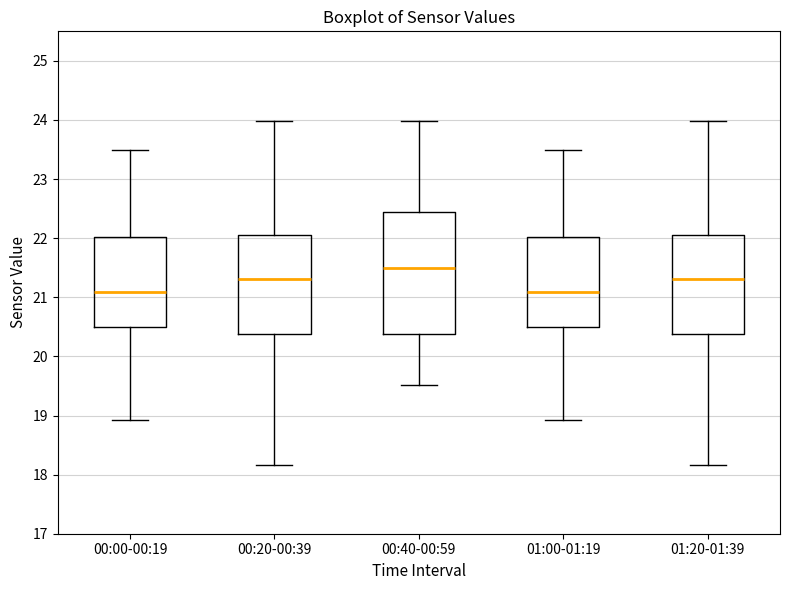

Reading left to right, read every box against the y-axis: the position of its median line, the range the box covers, and the ends of its whiskers. The values are not printed on the chart, so give them approximately, as read against the axis.

00:00-00:19: median 21.1, box 20.5 to 22.0, whiskers 18.9 to 23.5
00:20-00:39: median 21.3, box 20.4 to 22.1, whiskers 18.2 to 24.0
00:40-00:59: median 21.5, box 20.4 to 22.5, whiskers 19.5 to 24.0
01:00-01:19: median 21.1, box 20.5 to 22.0, whiskers 18.9 to 23.5
01:20-01:39: median 21.3, box 20.4 to 22.1, whiskers 18.2 to 24.0